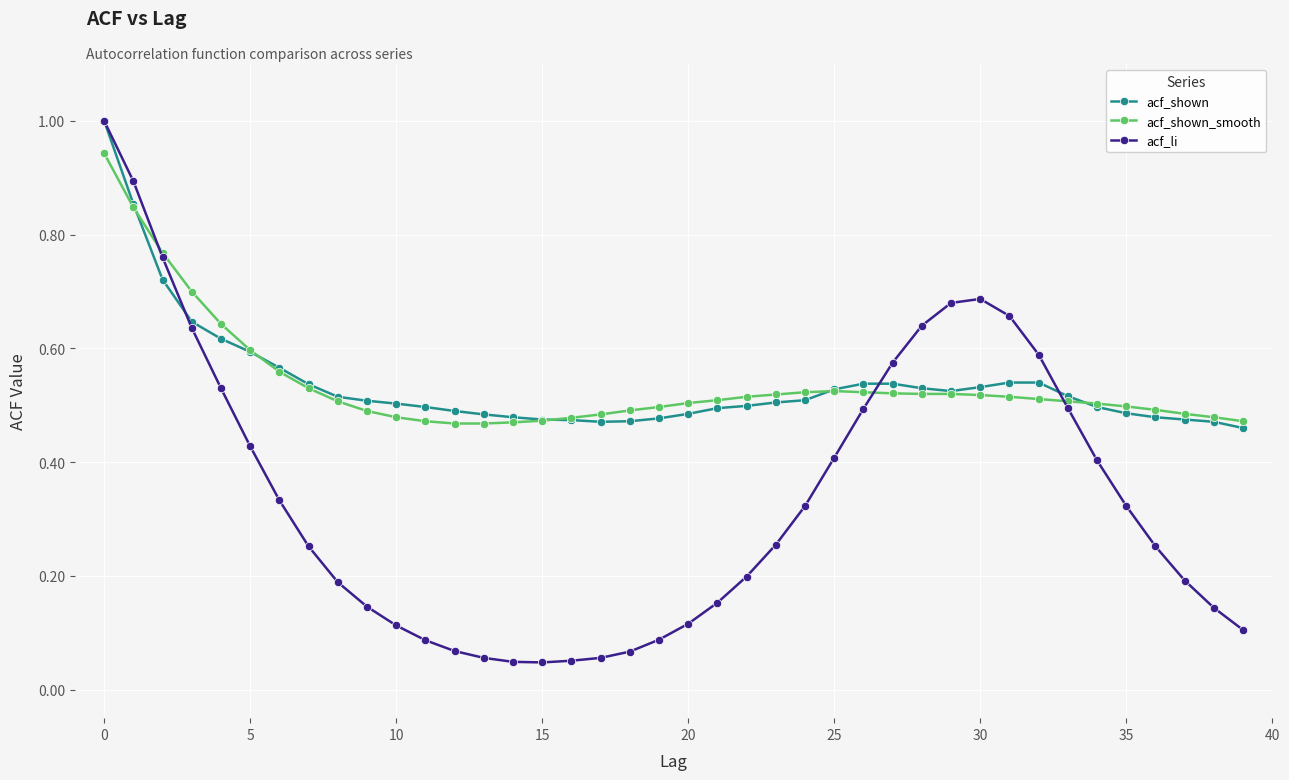

How many intersections are there between acf_li and acf_shown_smooth?

3